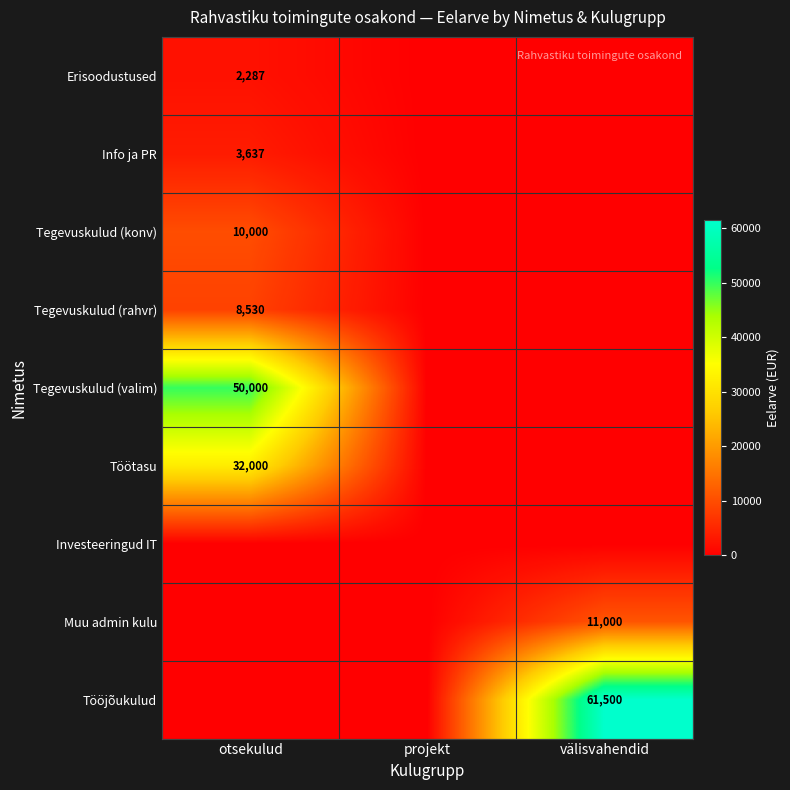

Is it true that Erisoodustused equals 924 at otsekulud?

False